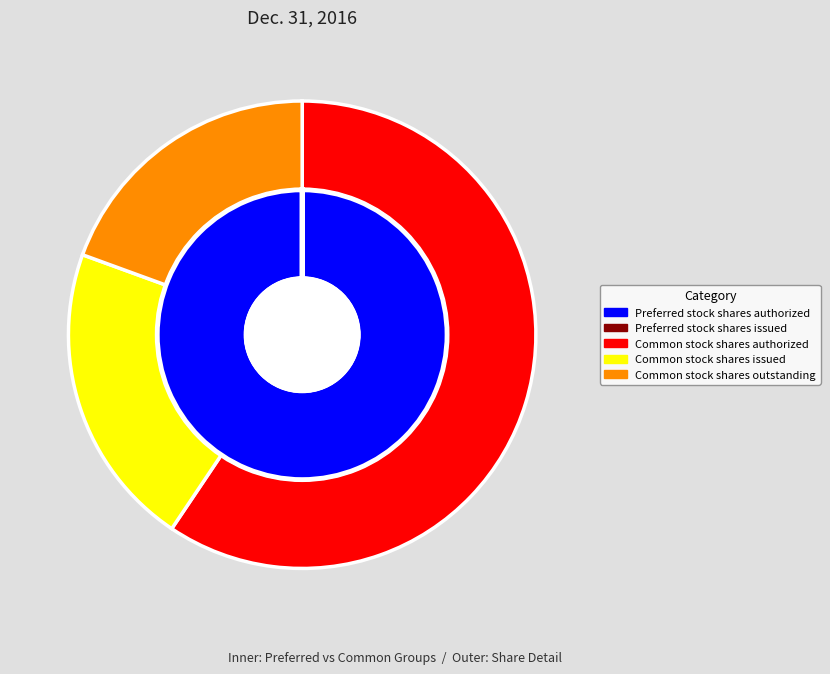

How many slices are in this pie chart?

5